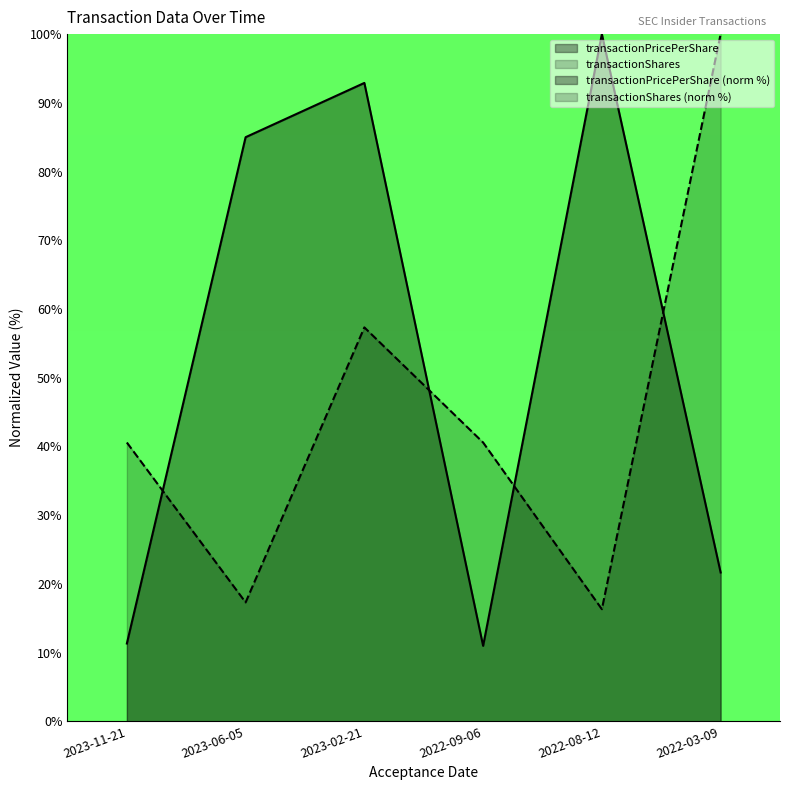

What position from the right is 2023-02-21?

4